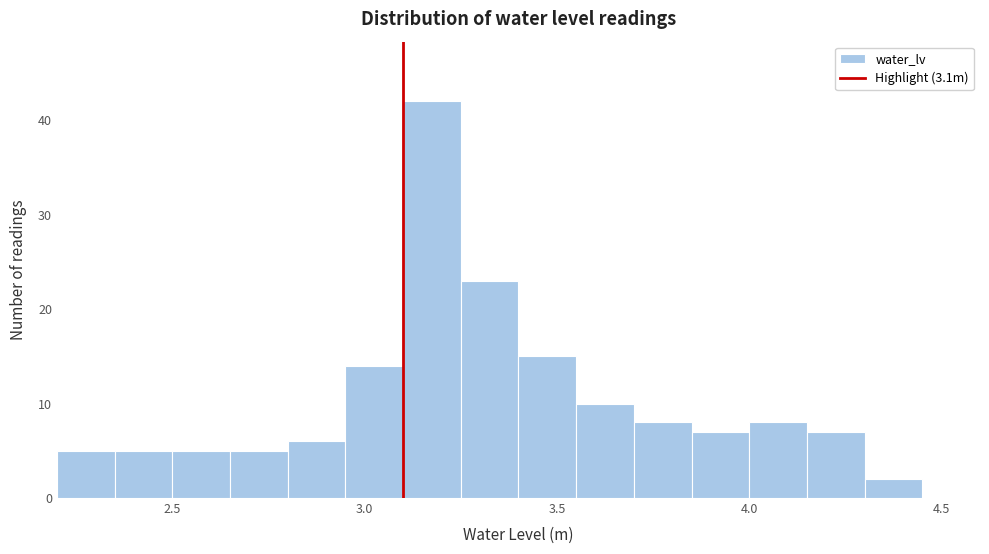

Read against the x-axis, roughly where is the centre of the tallest bar?

3.20